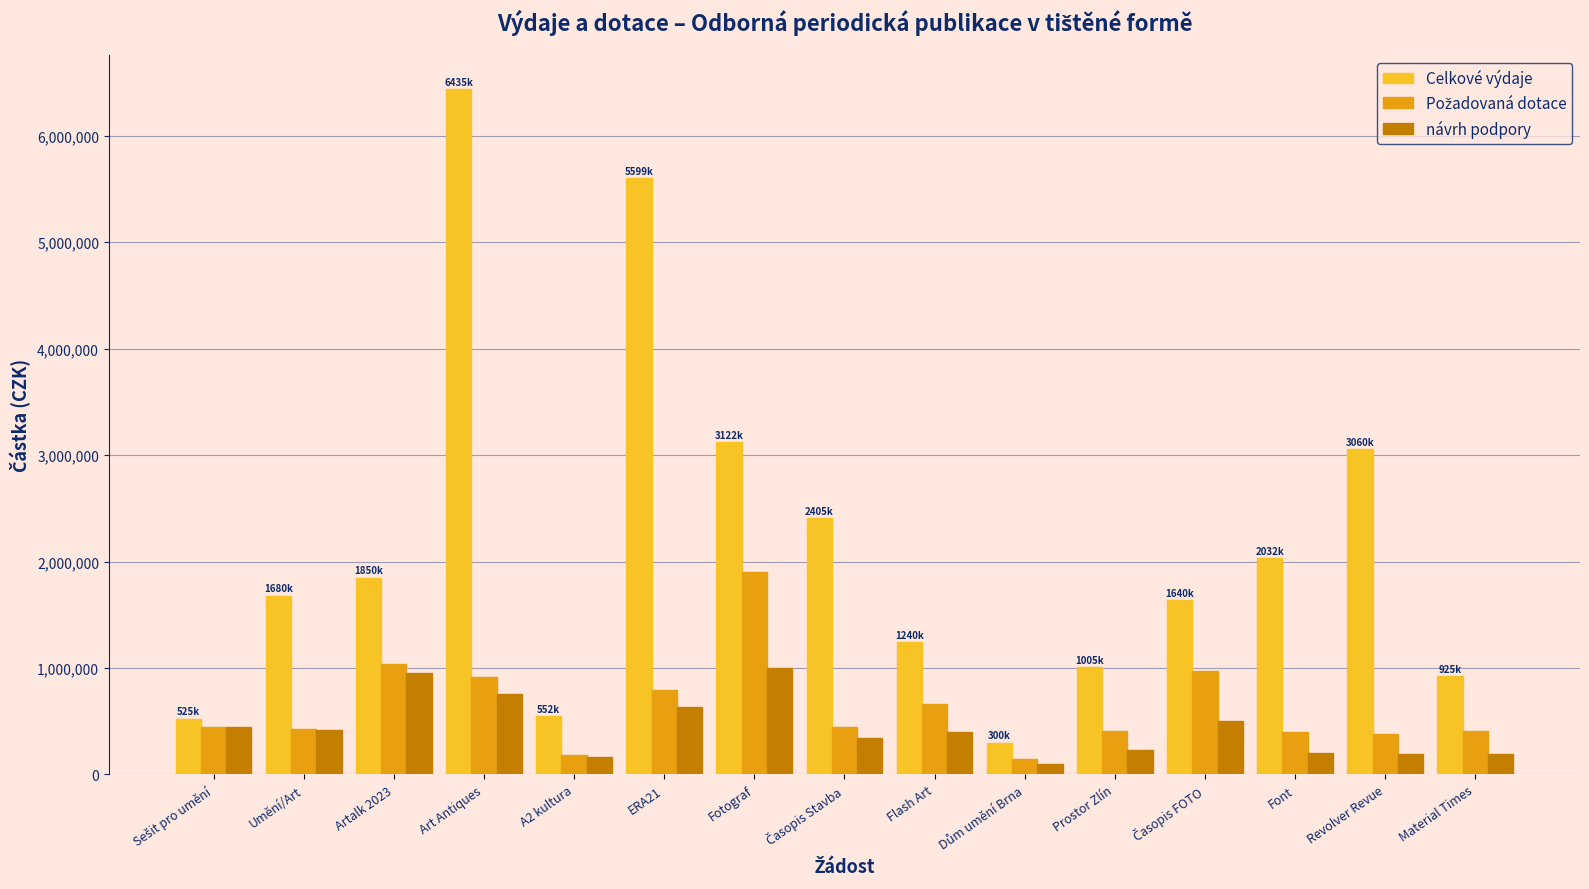

What is the difference between the second highest and minimum values in the Celkové výdaje series?

5299000